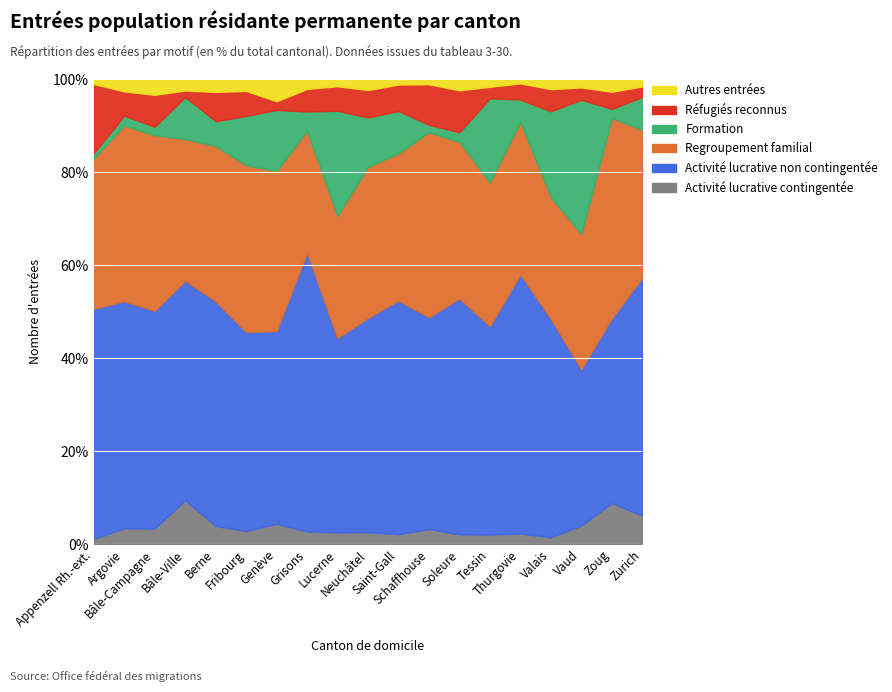

Reading left to right, list all the values displayed in this chart.

Activité lucrative contingentée: 6	289	105	569	398	120	598	82	143	76	150	42	65	129	83	87	950	235	1794
Activité lucrative non contingentée: 253	4098	1452	2830	4884	1796	5615	1783	2325	1337	3440	580	1541	2766	1983	2666	7906	1050	14917
Regroupement familial: 165	3172	1170	1827	3372	1504	4667	780	1464	941	2167	507	1023	1907	1167	1485	6843	1140	9276
Formation: 6	177	56	542	538	443	1778	122	1258	309	624	20	62	1117	170	1049	6786	51	2048
Réfugiés reconnus: 76	437	213	84	635	226	252	144	293	171	390	111	274	151	123	270	620	97	664
Autres entrées: 5	214	102	142	270	103	636	60	81	66	74	13	71	97	30	118	402	70	432